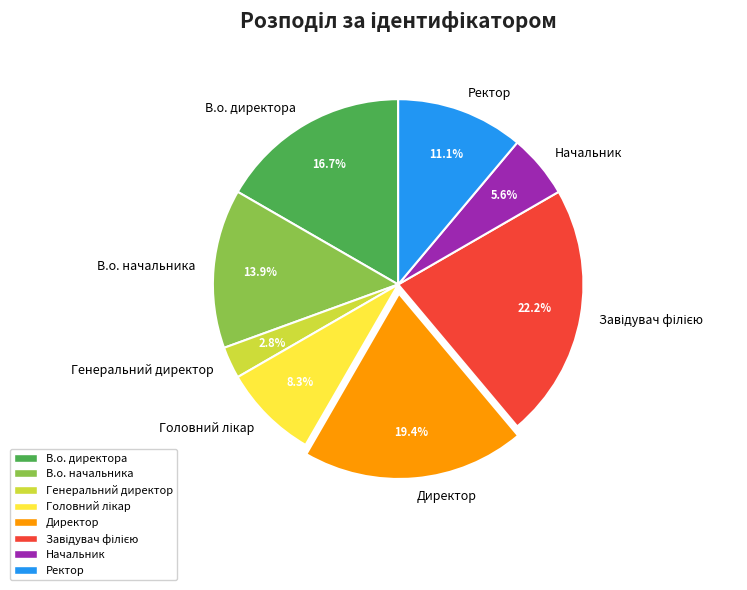

To the nearest percent, what is the difference between the largest and smallest slice percentages?

19%